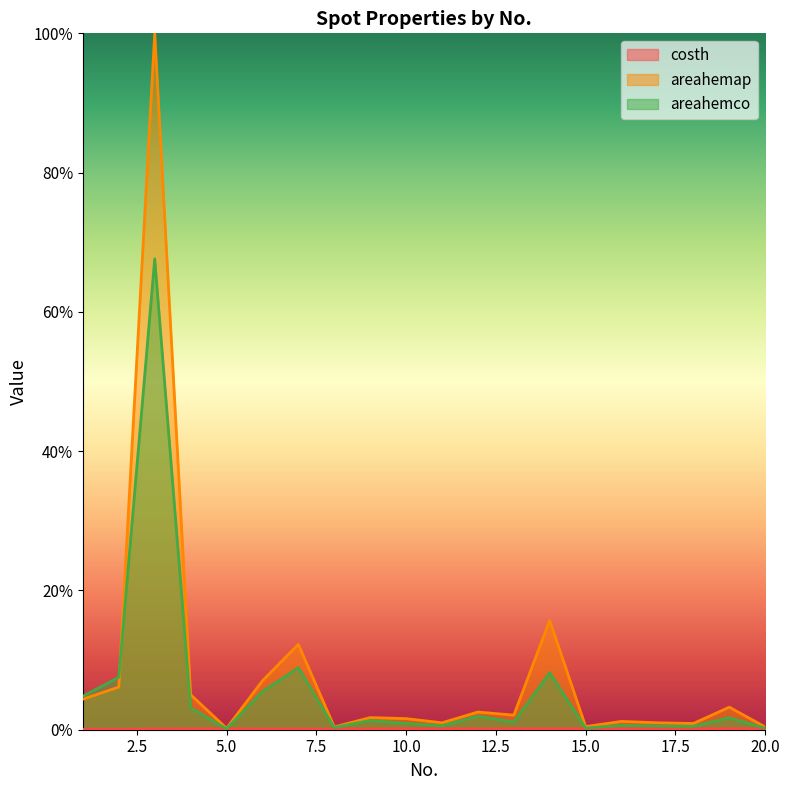

At how many categories does at least one series exceed 0?

20